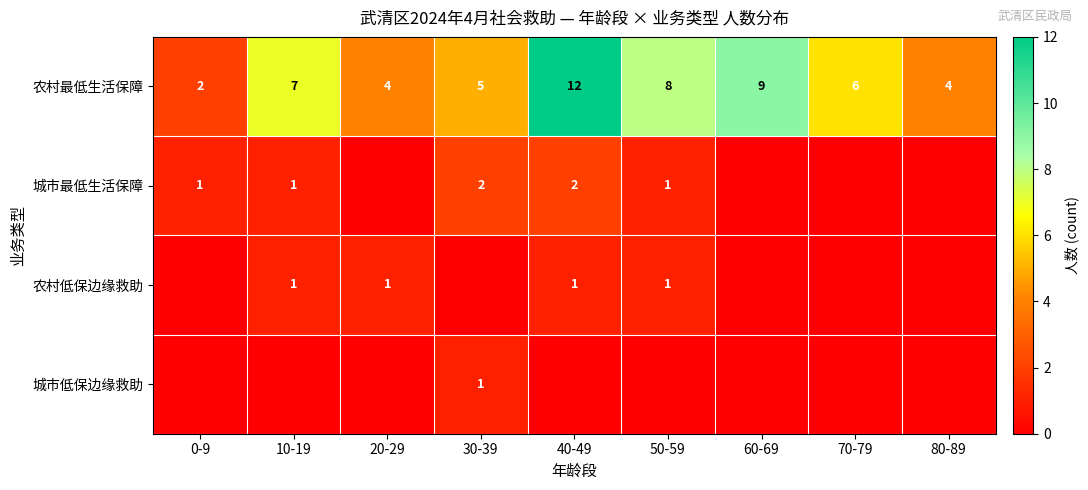

What is the highest value of the 农村最低生活保障 series?

12